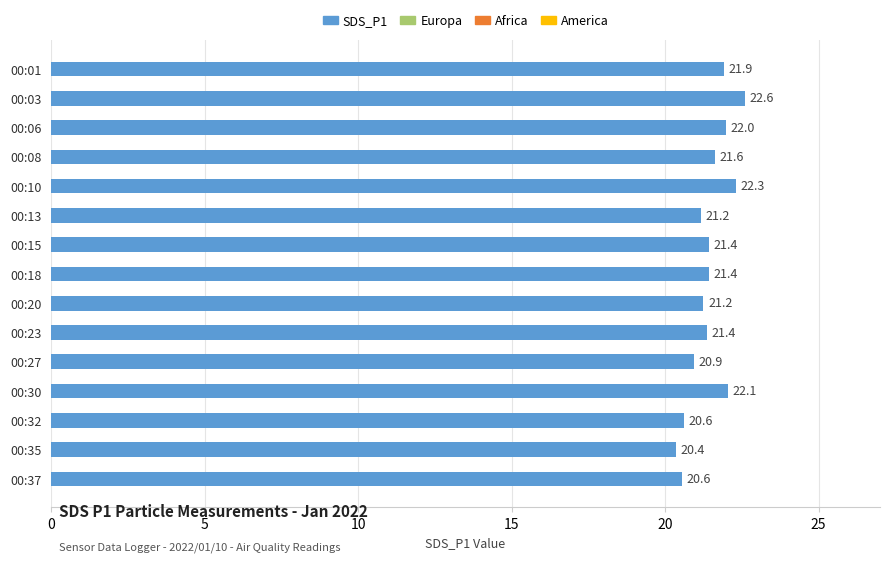

Is it true that the value at 00:27 is 20.9?

True